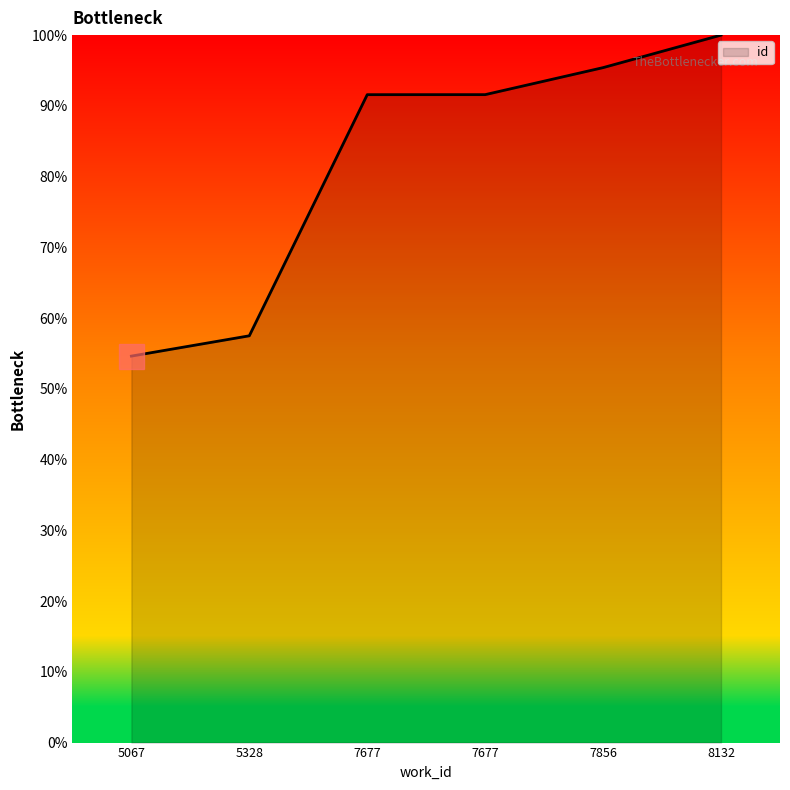

Is it true that the value at 8132 is 100.0?

True